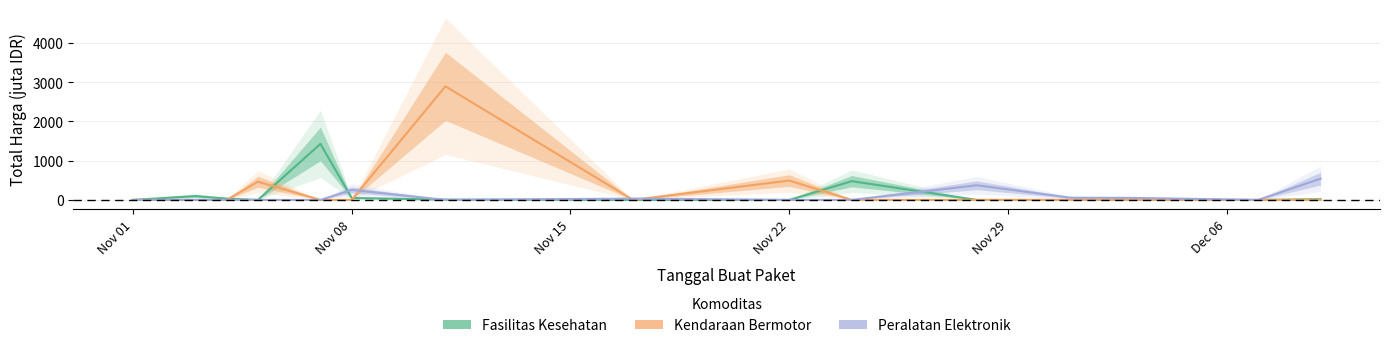

Reading left to right, list all the values displayed in this chart.

Fasilitas Kesehatan: 0.3	98.8	34.0	0.0	1425.9	49.7	7.4	0.0	0.0	477.6	0.0	0.0	0.0	0.0	18.9
Kendaraan Bermotor: 0.0	0.0	0.0	464.0	0.0	0.0	2892.1	0.0	493.0	0.0	0.0	0.0	0.0	0.0	0.0
Peralatan Elektronik: 0.0	0.0	0.0	0.0	0.0	254.7	0.0	34.3	0.0	0.0	373.4	56.2	51.6	0.0	541.1